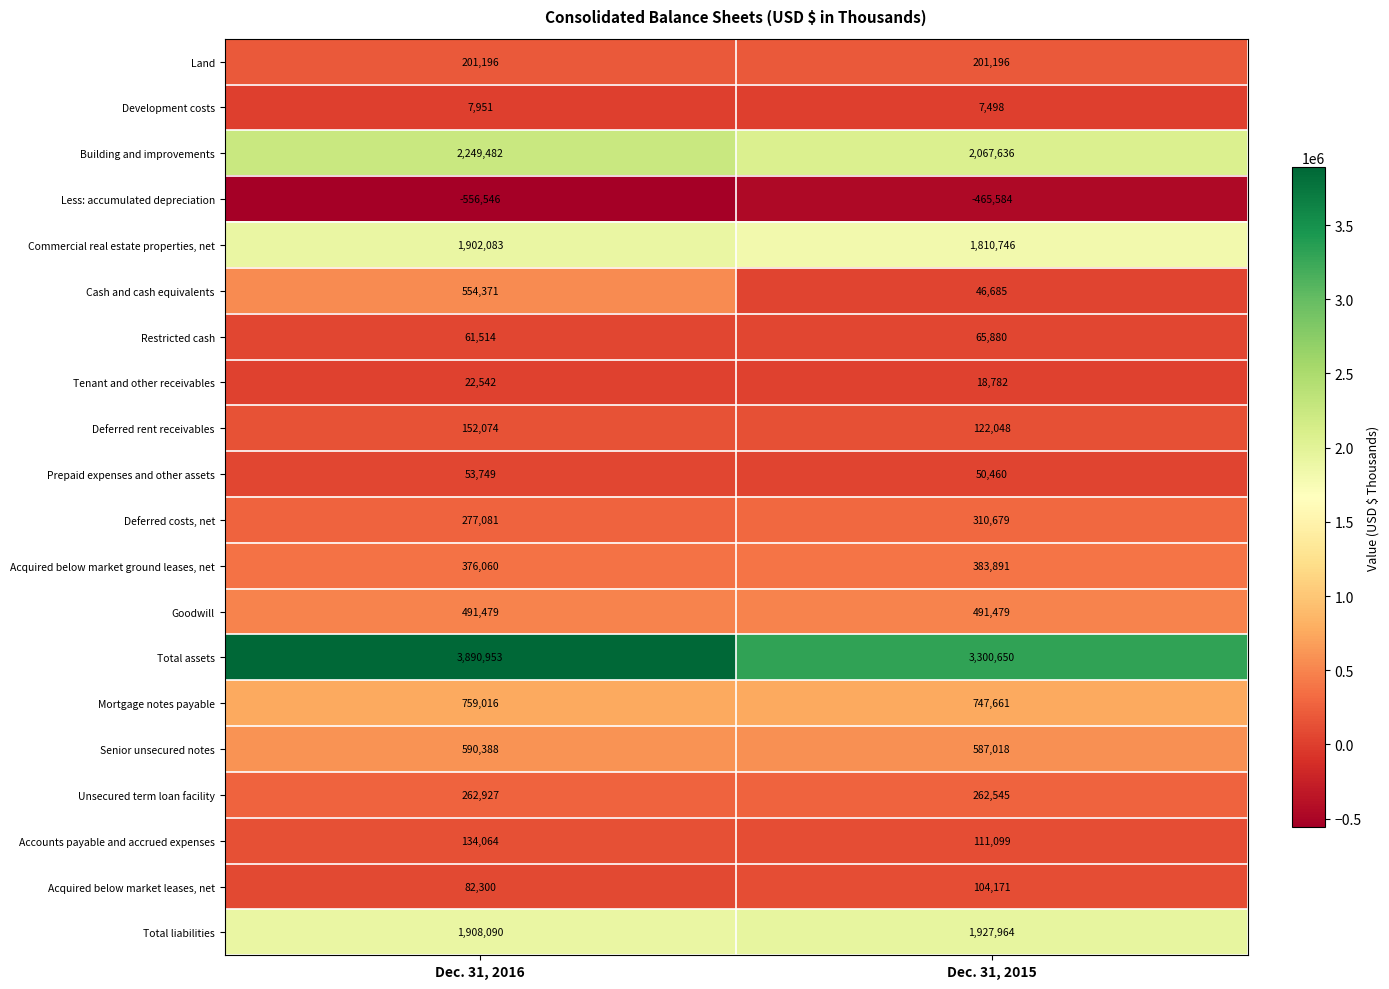

Which series has the largest total across all categories?

Total assets